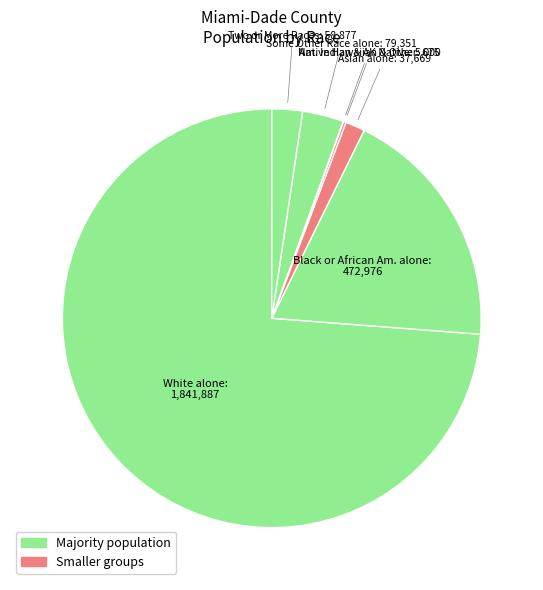

Is Two or More Races the majority of the pie?

No